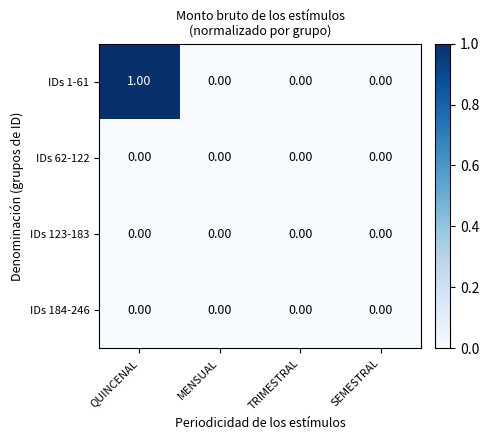

Which series has the widest spread of values?

IDs 1-61